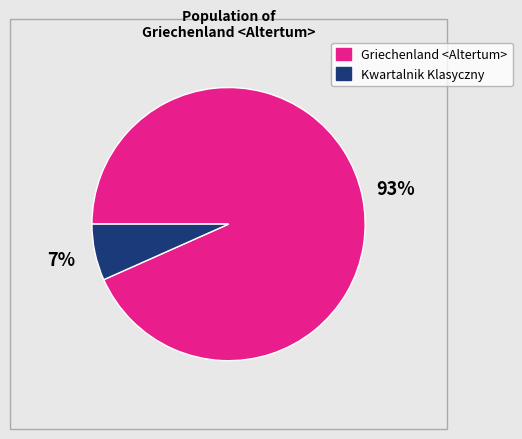

To the nearest percent, what is the average slice percentage?

50%